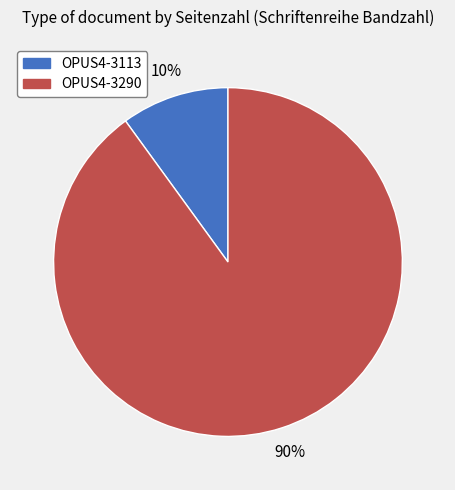

To the nearest percent, what is the difference between the largest and smallest slice percentages?

80%